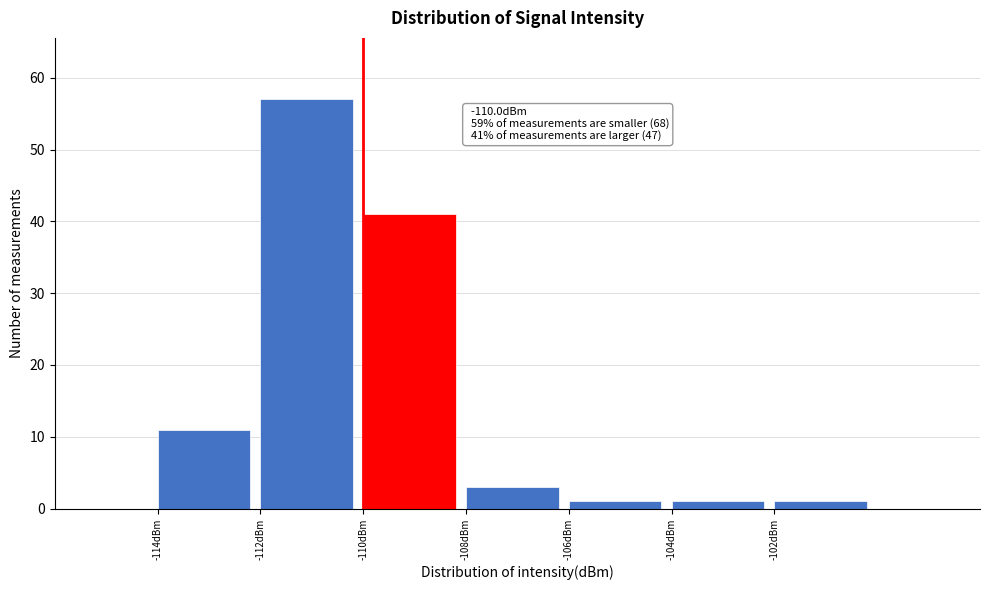

Over which range of the x-axis is the bar tallest?

-112 to -110